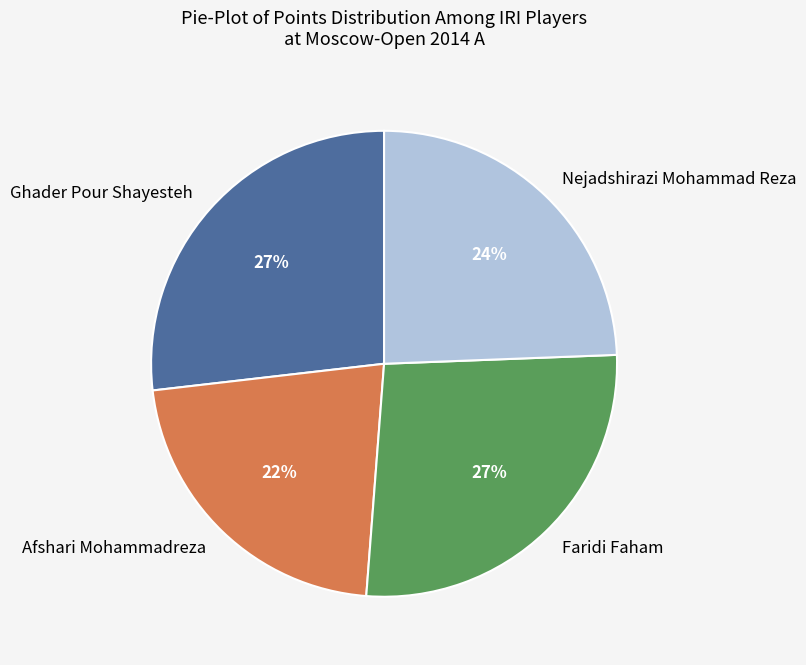

True or false: Afshari Mohammadreza accounts for 30% of the total.

False